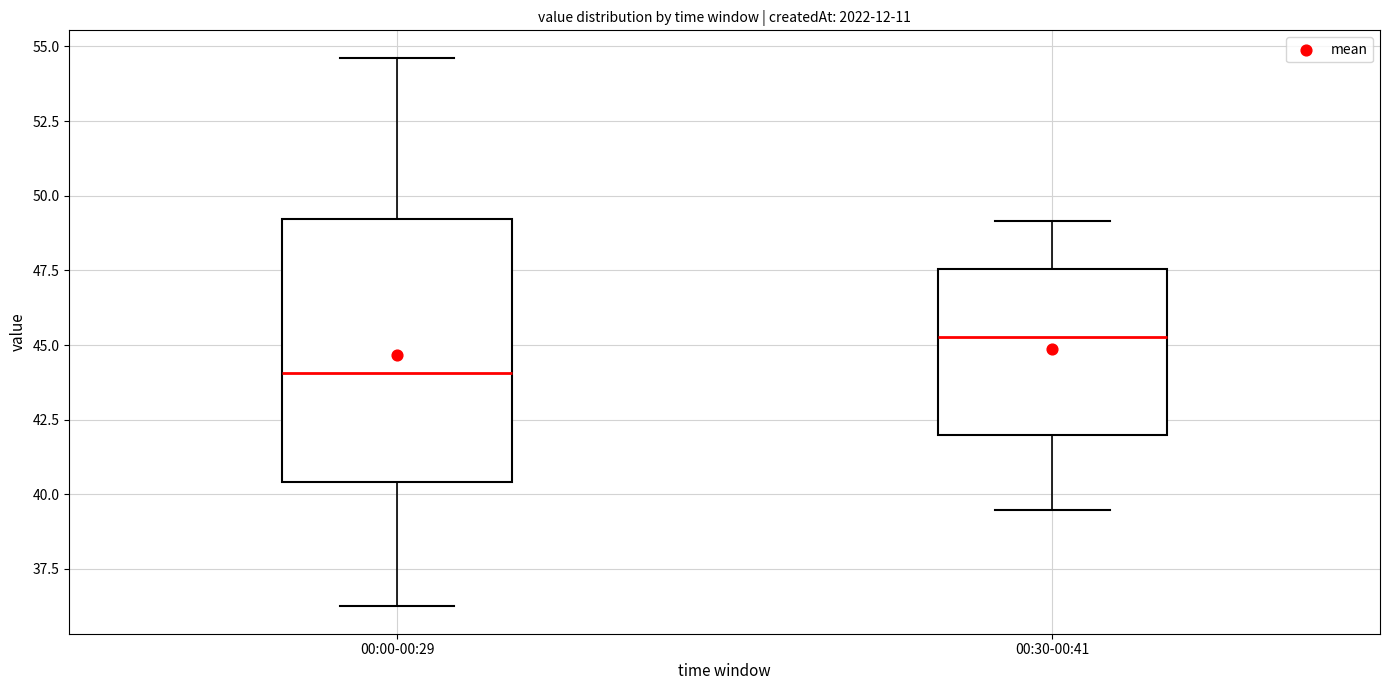

Reading left to right, read every box against the y-axis: the position of its median line, the range the box covers, and the ends of its whiskers. The values are not printed on the chart, so give them approximately, as read against the axis.

00:00-00:29: median 44.0, box 40.5 to 49.0, whiskers 36.5 to 54.5
00:30-00:41: median 45.5, box 42.0 to 47.5, whiskers 39.5 to 49.0